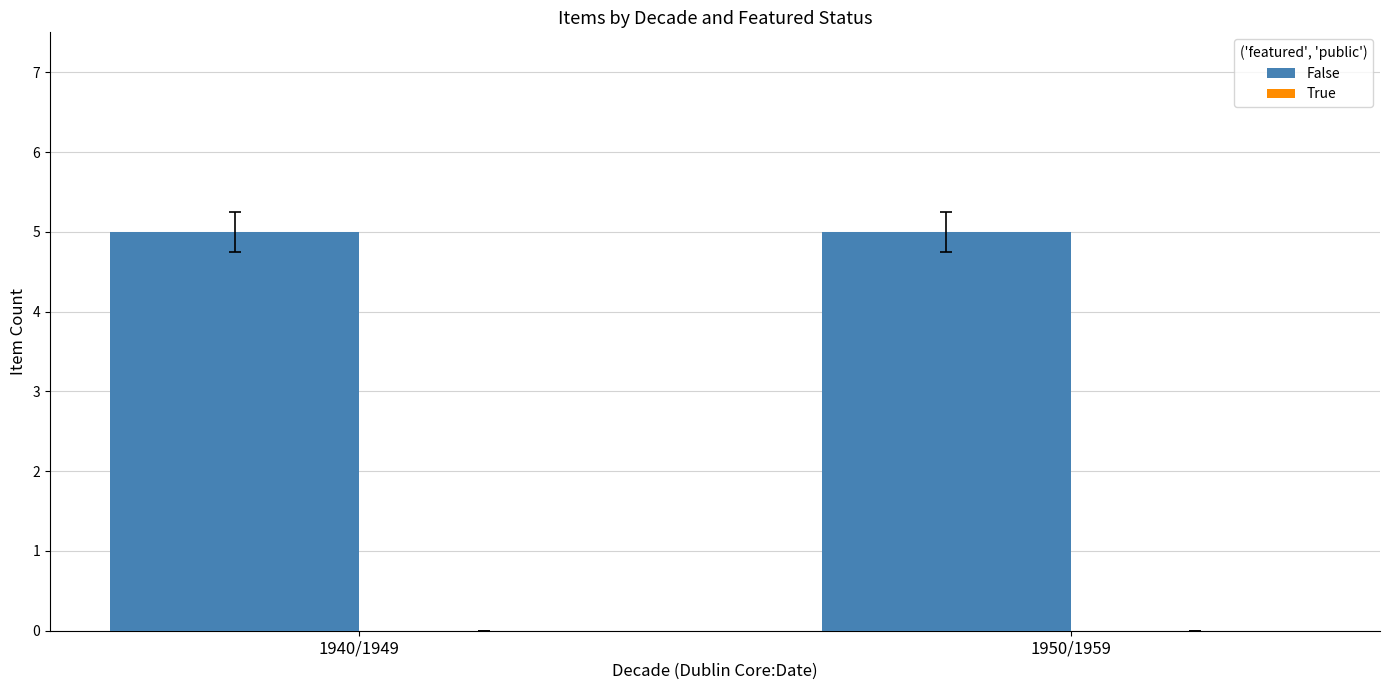

List the series in order of their overall mean, highest first.

False, True